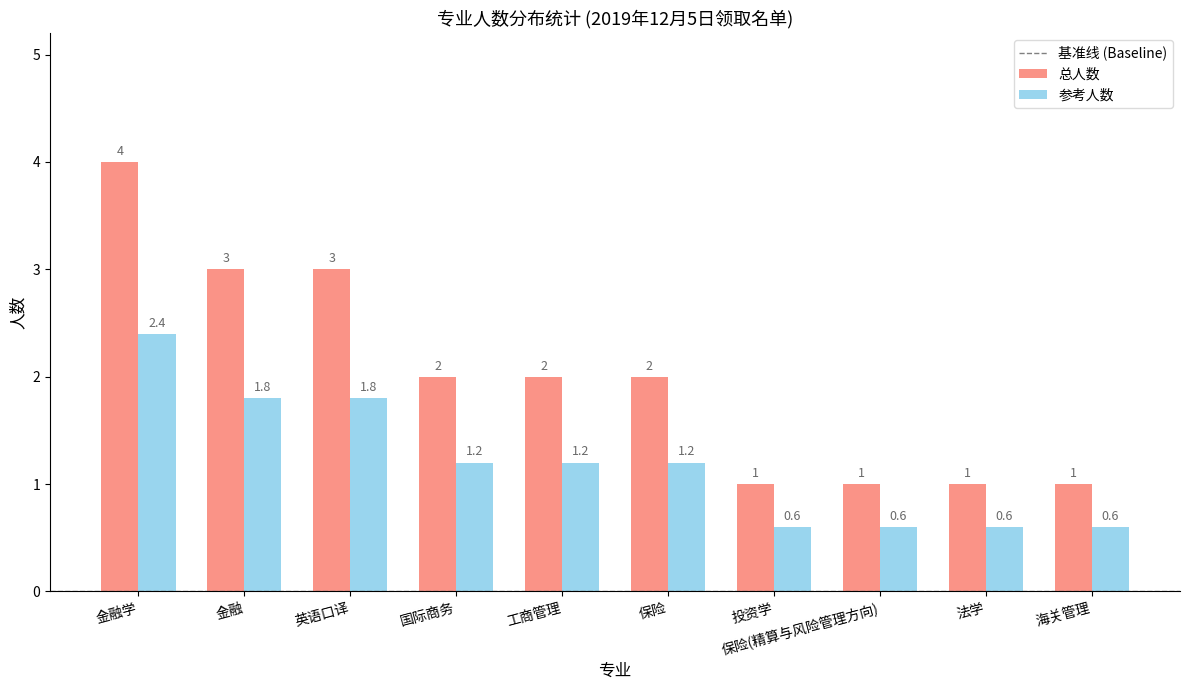

List the series in order of their overall mean, lowest first.

参考人数, 总人数